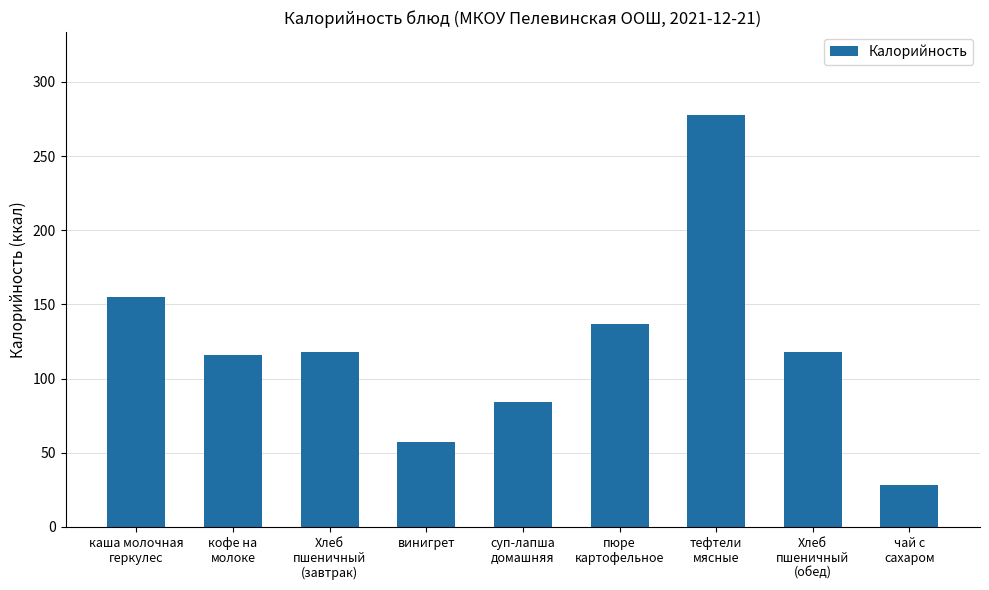

Where does the data first go above 118?

каша молочная
геркулес